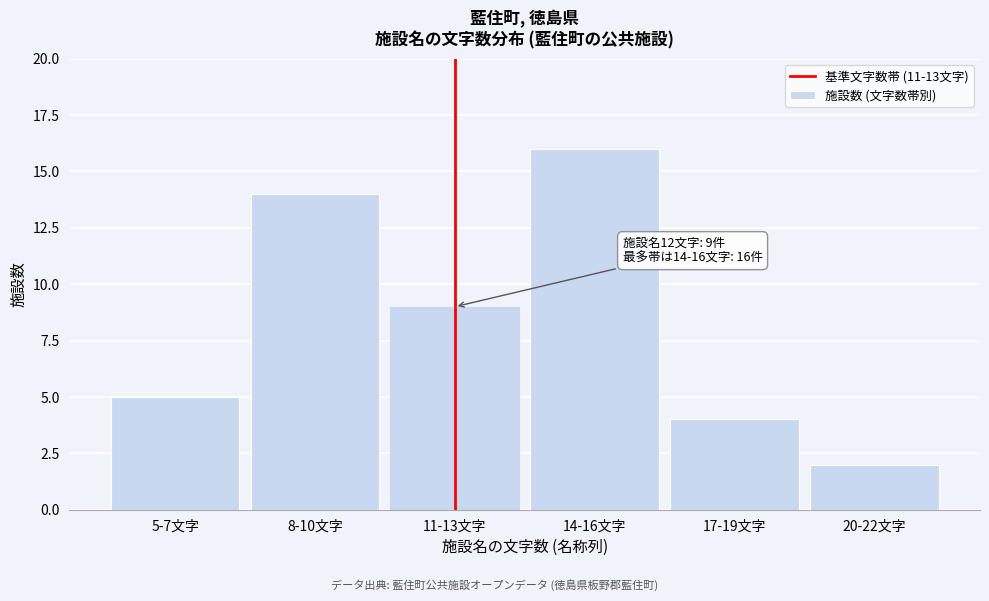

Reading left to right, what are all the values shown in this chart?

5	14	9	16	4	2